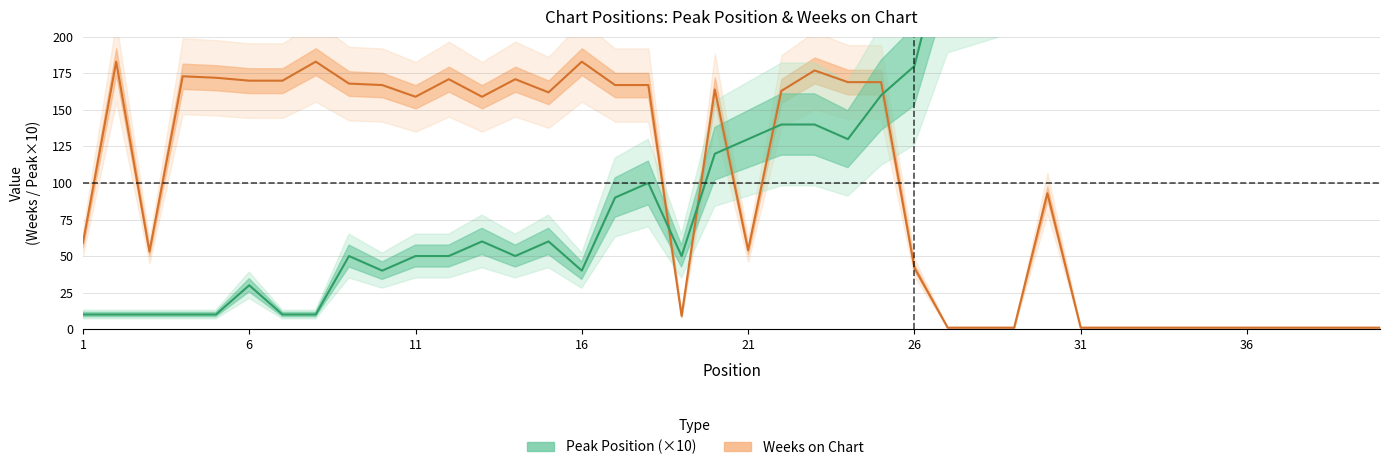

Is it true that Peak Position equals 10 at 5?

True